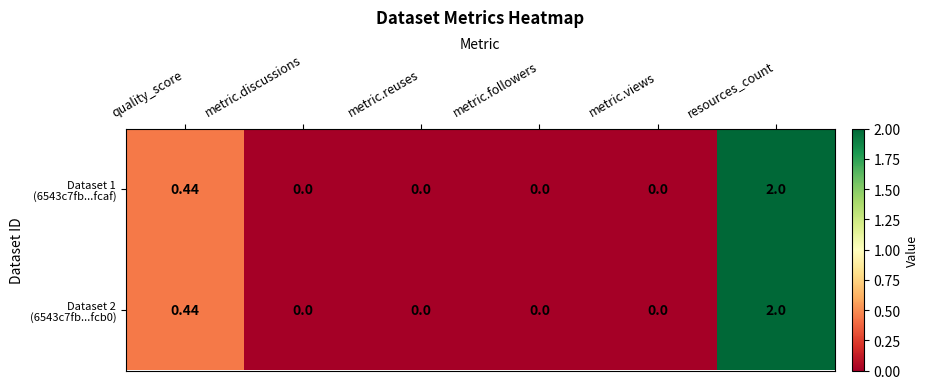

At which category does the chart reach its peak across all series?

resources_count